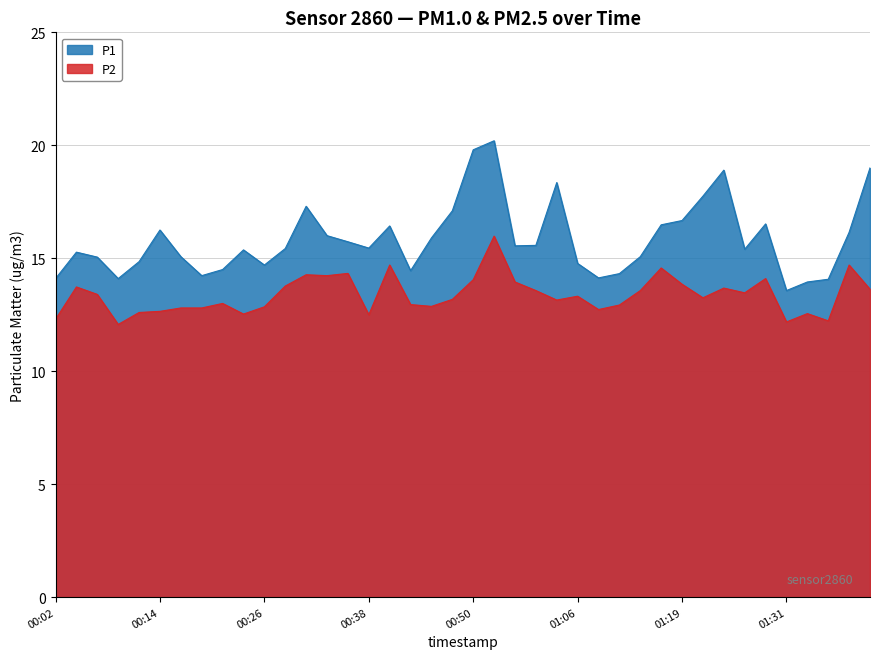

List the series in order of their overall mean, highest first.

P1, P2